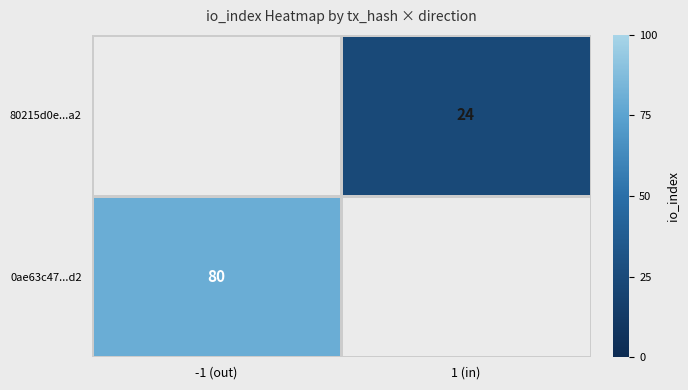

Is the value of 0ae63c47...d2 at -1 (out) greater than the value of 80215d0e...a2 at 1 (in)?

Yes